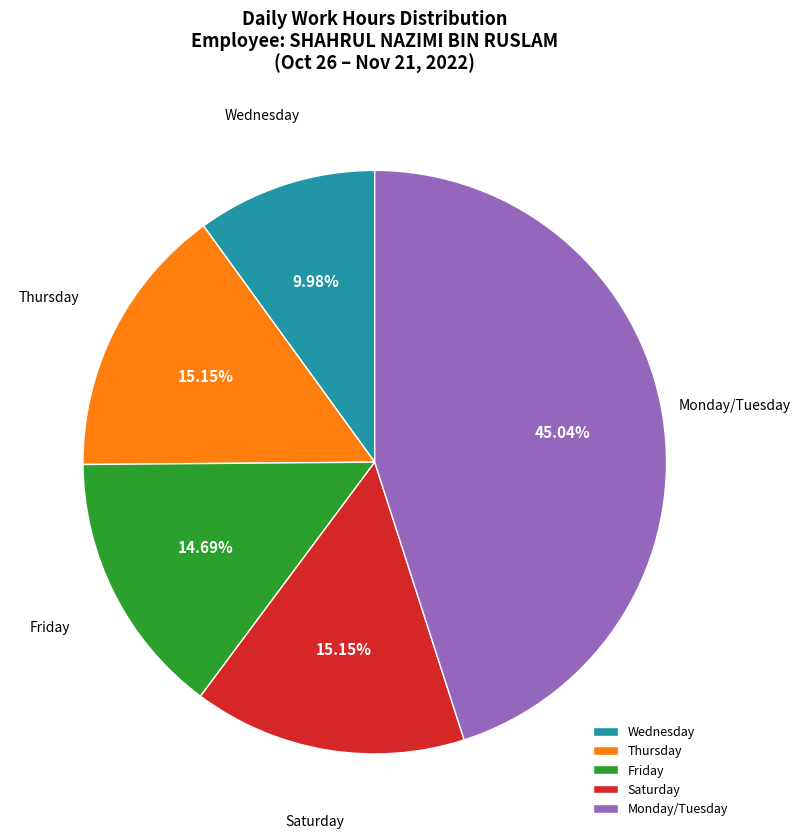

Do Monday/Tuesday and Saturday together represent more than half of the pie?

Yes